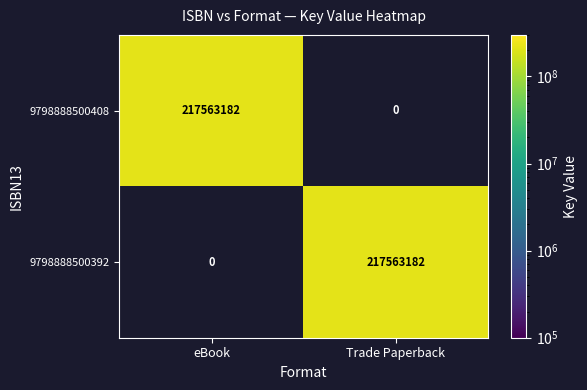

What is the greatest value displayed?

217563182